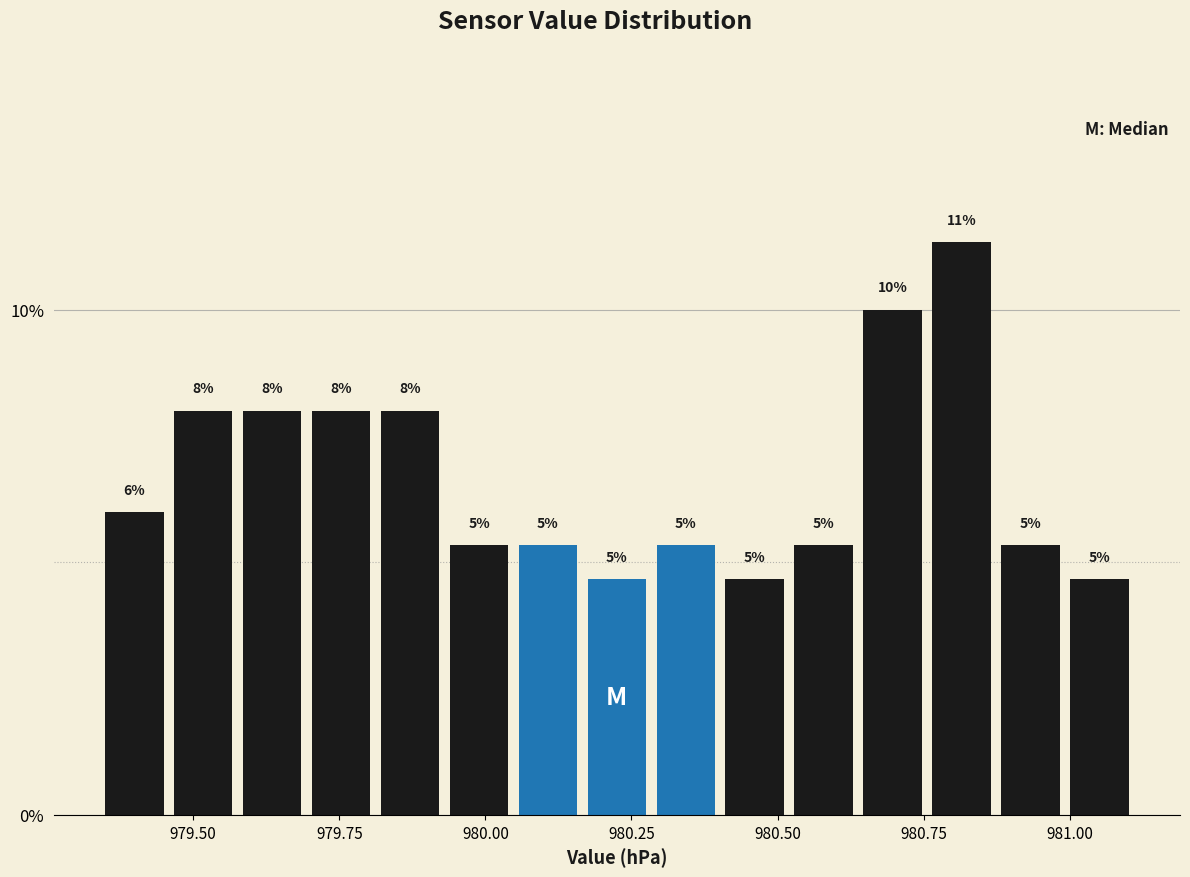

Around what value on the x-axis is the tallest bar? Give the approximate position of its centre, as read against the axis.

980.80